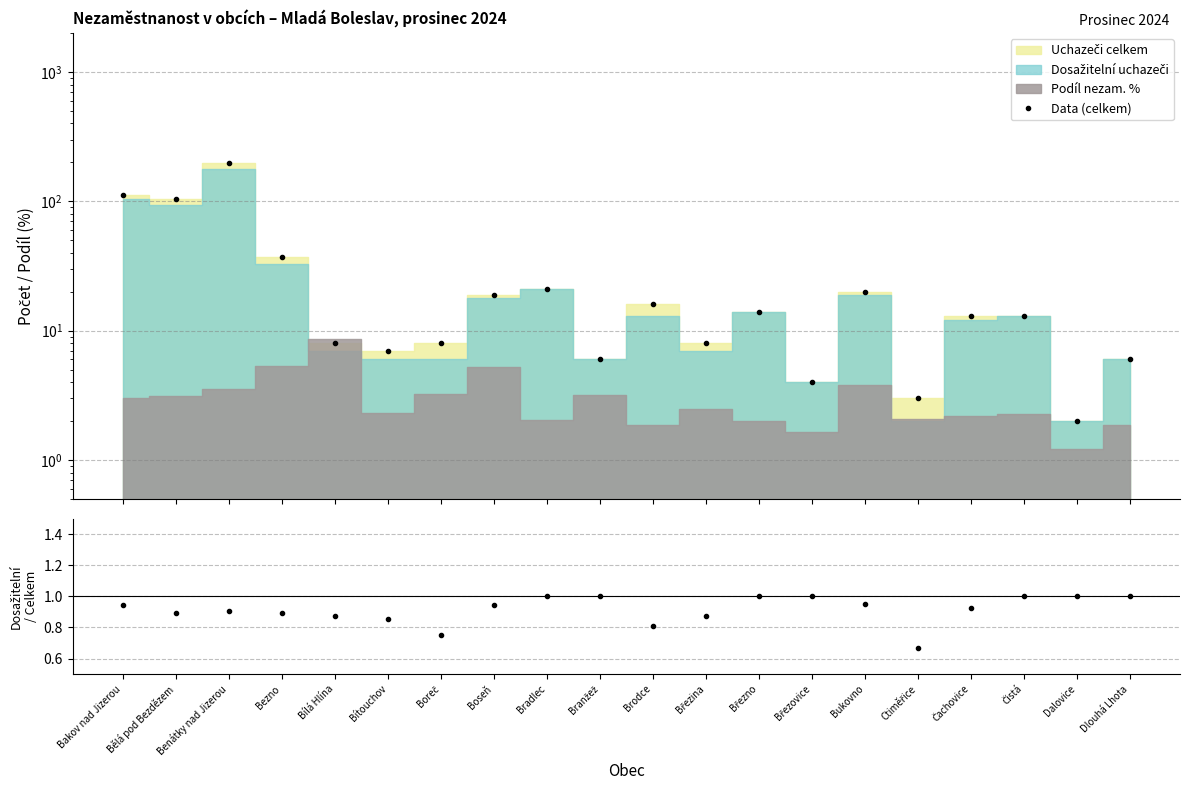

What position from the left is Boreč?

7